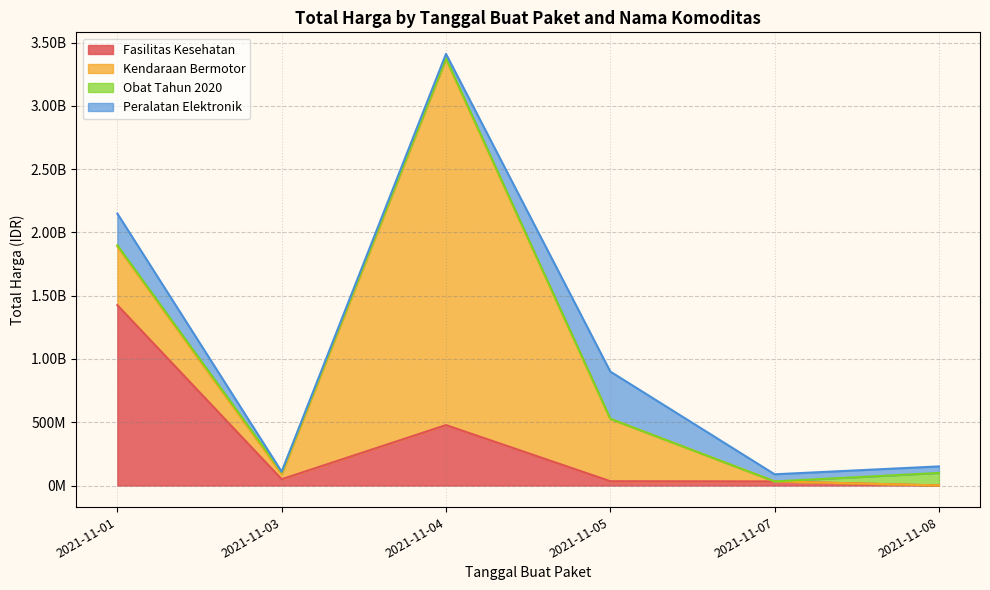

How many lines are shown in the chart?

4